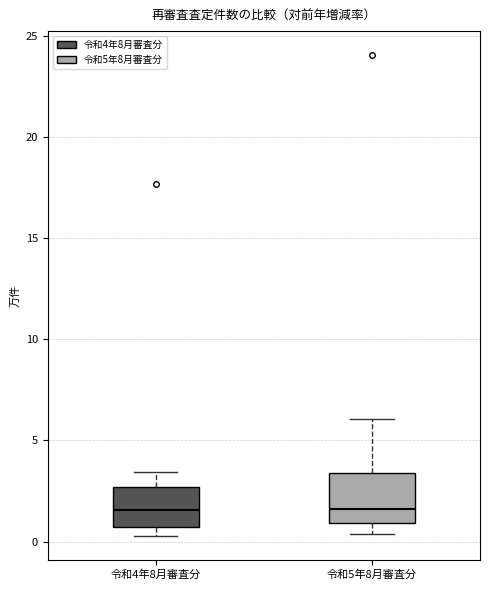

Reading left to right, transcribe this box plot: for each box, give where its median line is, the range the box spans, and where its two whiskers end, as read against the y-axis. The values are not printed on the chart, so give them approximately, as read against the axis.

令和4年8月審査分: median 1.5, box 0.5 to 2.5, whiskers 0.5 (just below the box's lower edge) to 3.5
令和5年8月審査分: median 1.5, box 1.0 to 3.5, whiskers 0.5 to 6.0